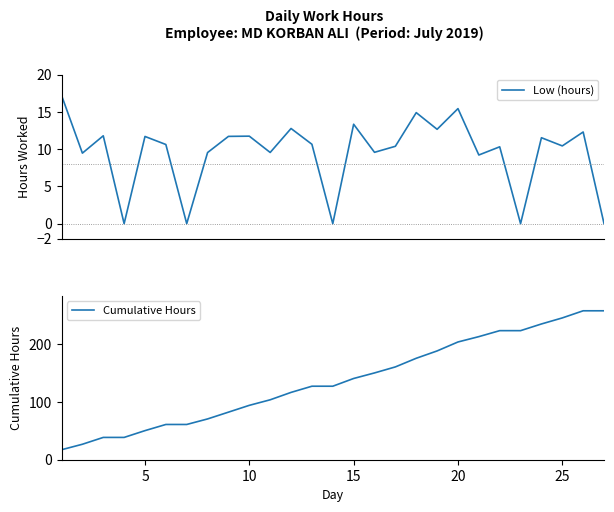

Reading left to right, extract all data points from this chart.

Low (hours): 17.2	9.5	11.8	0.0	11.7	10.6	0.0	9.6	11.7	11.8	9.6	12.8	10.7	0.0	13.3	9.6	10.4	14.9	12.7	15.4	9.2	10.3	0.0	11.5	10.4	12.3	0.0
Cumulative Hours: 17.2	26.7	38.5	38.5	50.2	60.8	60.8	70.4	82.1	93.9	103.4	116.2	126.9	126.9	140.2	149.8	160.2	175.1	187.8	203.2	212.4	222.7	222.7	234.3	244.7	257.0	257.0